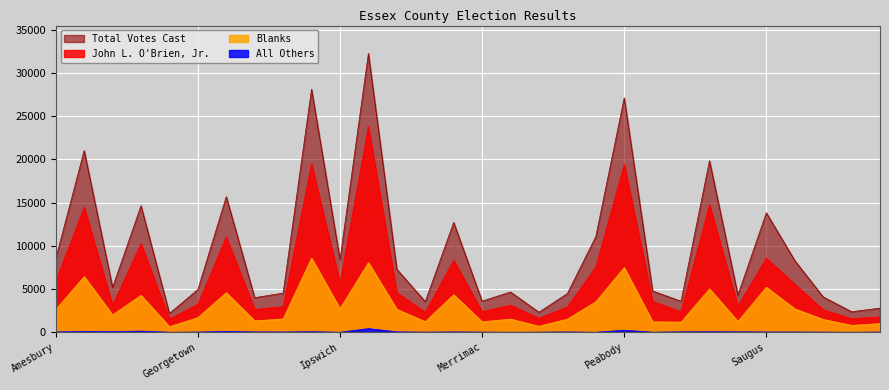

List the labels in order of Blanks value, smallest first.

Essex, Nahant, Wenham, W. Newbury, Rowley, Rockport, Merrimac, Manchester-by-the-Sea, Salisbury, Groveland, Topsfield, Newbury, Middleton, Hamilton, Georgetown, Boxford, Amesbury, Lynnfield, Swampscott, Ipswich, Newburyport, Danvers, Marblehead, Gloucester, Salem, Saugus, Beverly, Peabody, Lynn, Haverhill